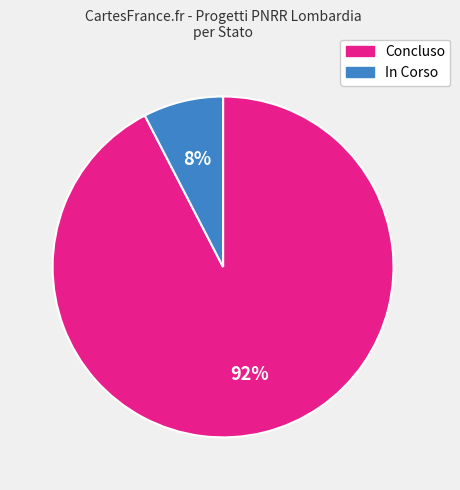

How many segments does this pie chart have?

2